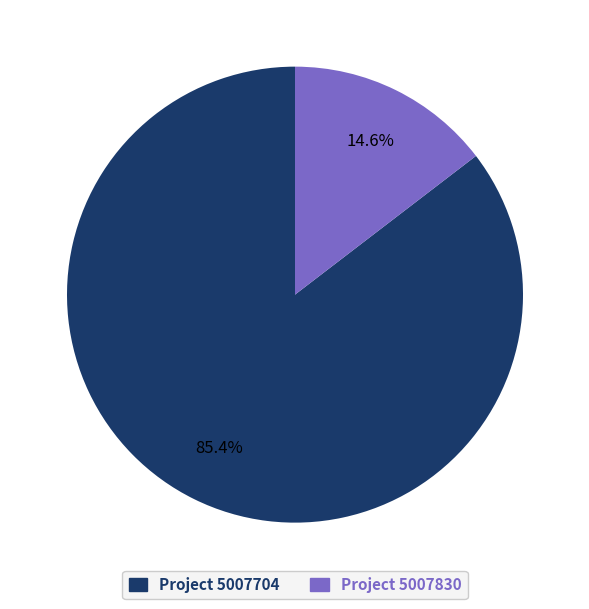

Which has a higher value, Project 5007830 or Project 5007704?

Project 5007704